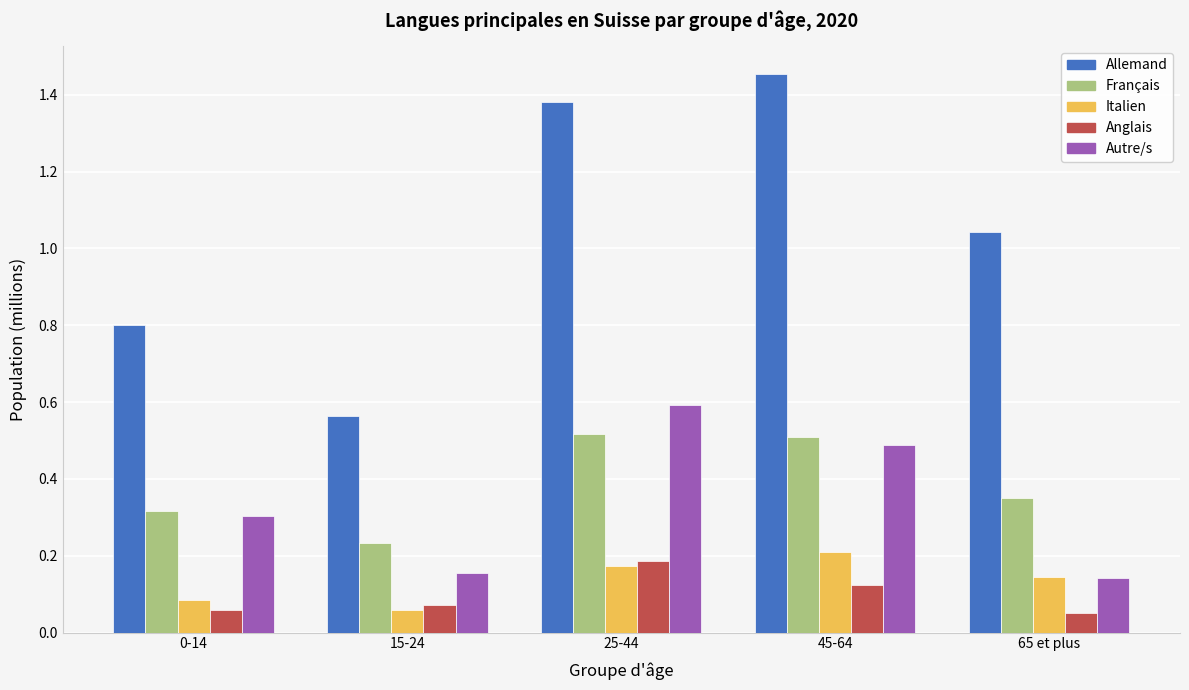

What is the sum of all Autre/s values?

1.7